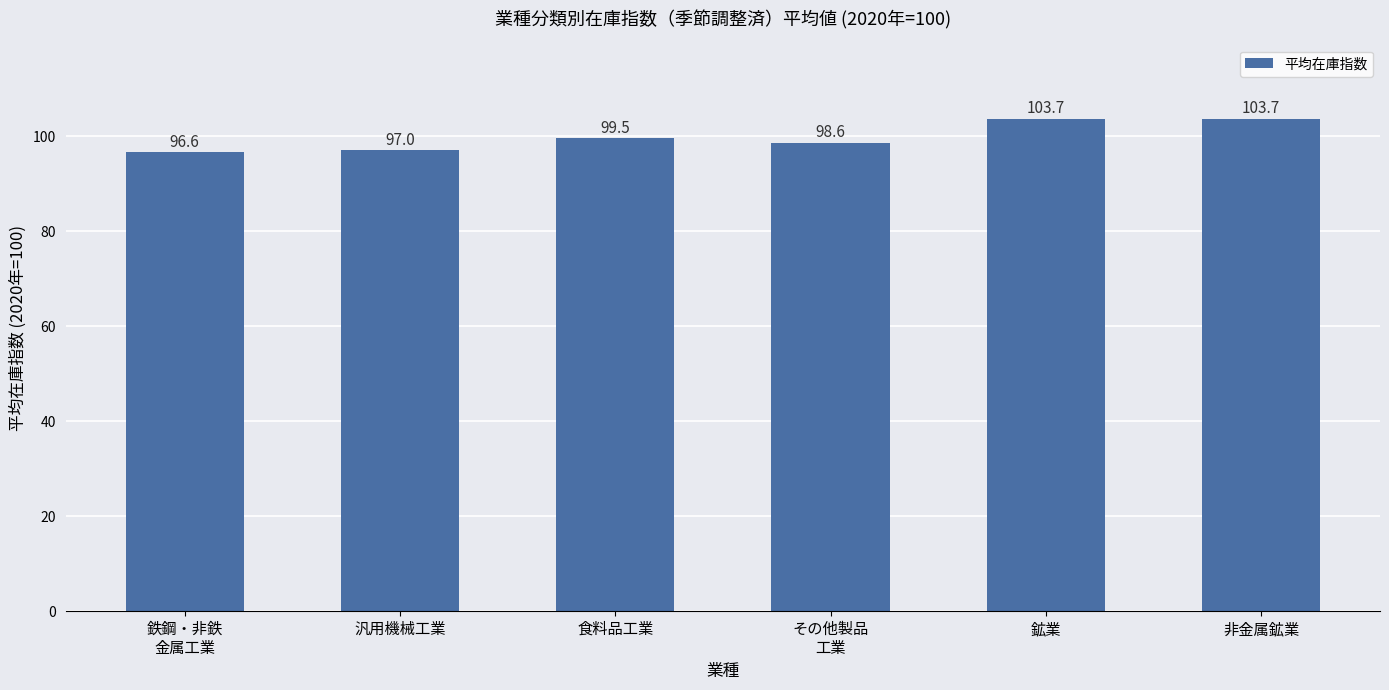

What is the sum of all values?

599.1